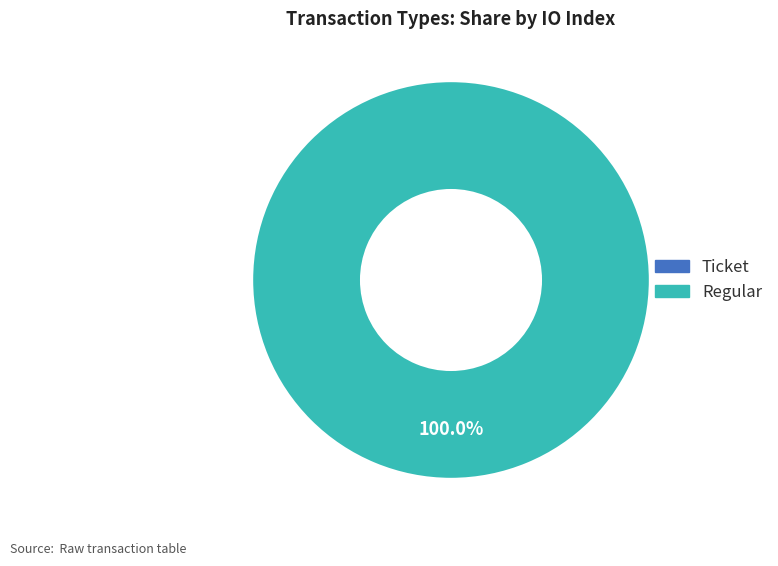

To the nearest percent, what is the average slice percentage?

50%